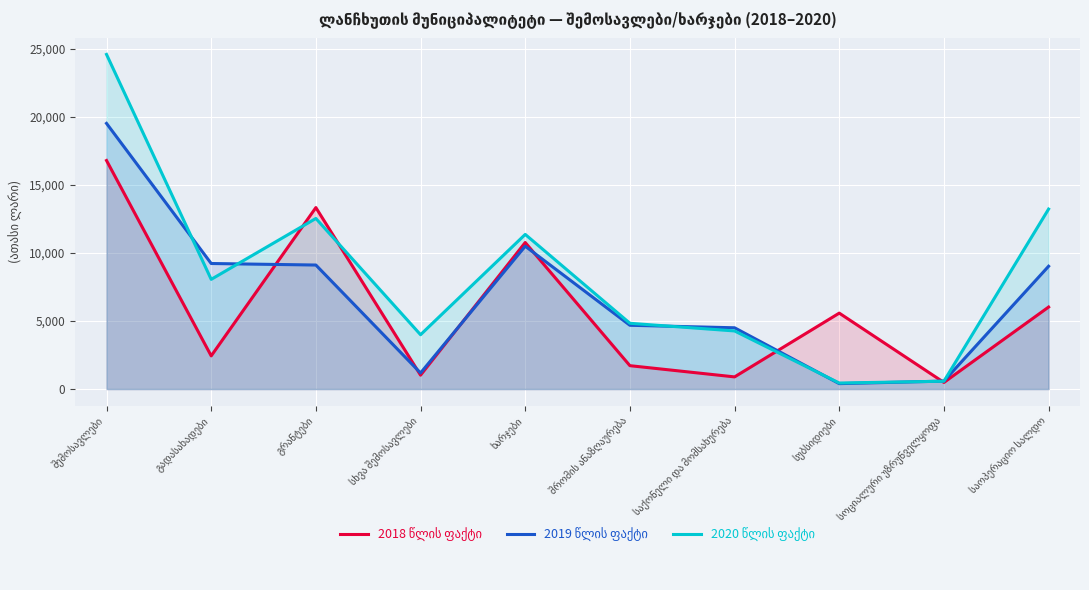

Which series ends up on top after the final intersection of 2020 წლის ფაქტი and 2019 წლის ფაქტი?

2020 წლის ფაქტი